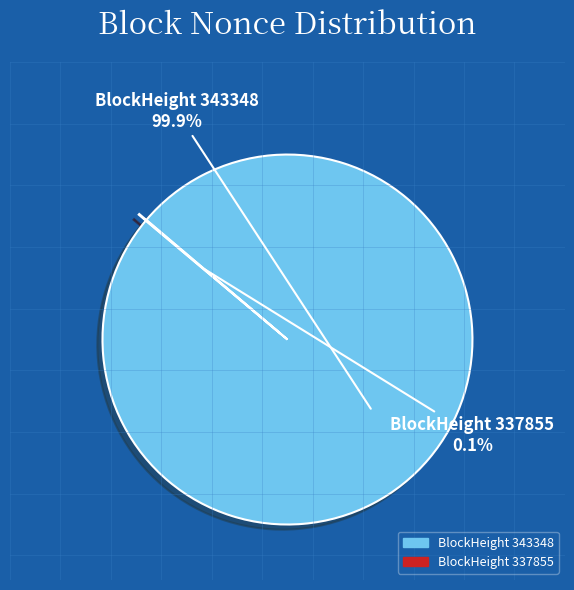

Does any single category account for the majority?

Yes